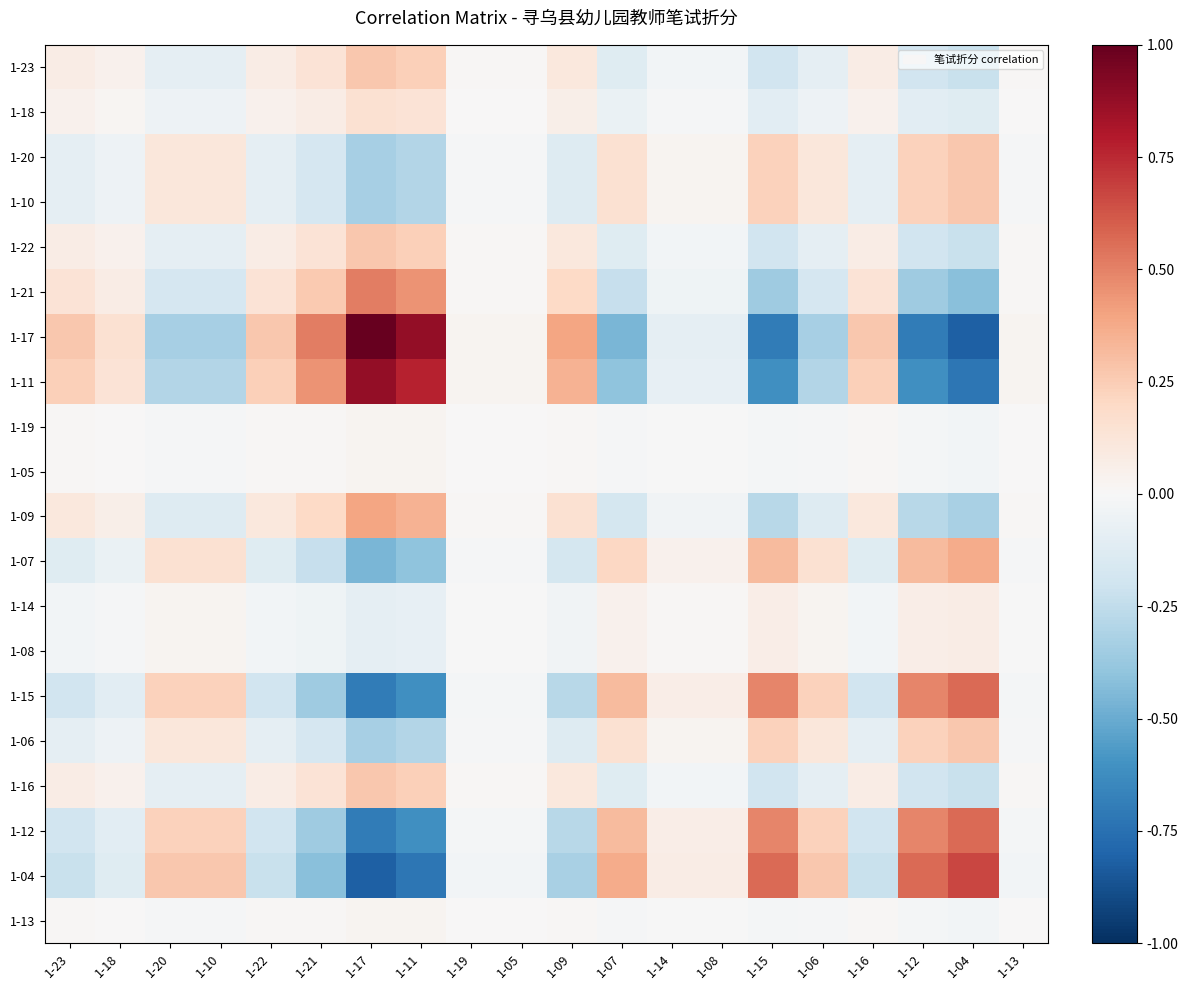

Which category has the lowest value across all series?

1-04